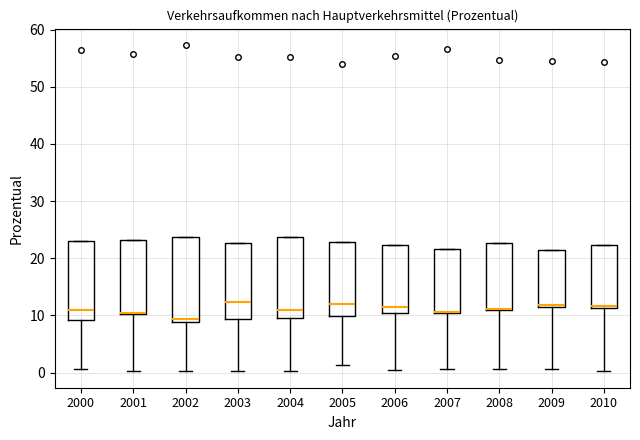

Reading left to right, transcribe this box plot: for each box, give where its median line is, the range the box spans, and where its two whiskers end, as read against the y-axis. The values are not printed on the chart, so give them approximately, as read against the axis.

2000: median 11, box 9 to 23, whiskers 1 to 23
2001: median 10, box 10 to 23, whiskers 0 to 23
2002: median 9 (just above the box's lower edge), box 9 to 24, whiskers 0 to 24
2003: median 12, box 9 to 23, whiskers 0 to 23
2004: median 11, box 10 to 24, whiskers 0 to 24
2005: median 12, box 10 to 23, whiskers 1 to 23
2006: median 11, box 10 to 22, whiskers 0 to 22
2007: median 11 (drawn on the box's lower edge), box 10 to 22, whiskers 1 to 22
2008: median 11, box 11 to 23, whiskers 1 to 23
2009: median 12 (just above the box's lower edge), box 12 to 22, whiskers 1 to 22
2010: median 12, box 11 to 22, whiskers 0 to 22